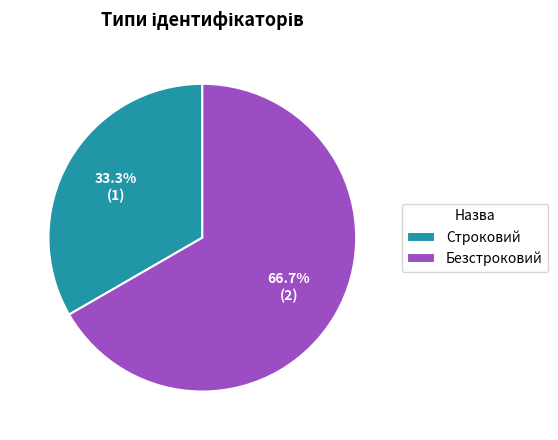

To the nearest percent, what is the combined percentage of Строковий and Безстроковий?

100%